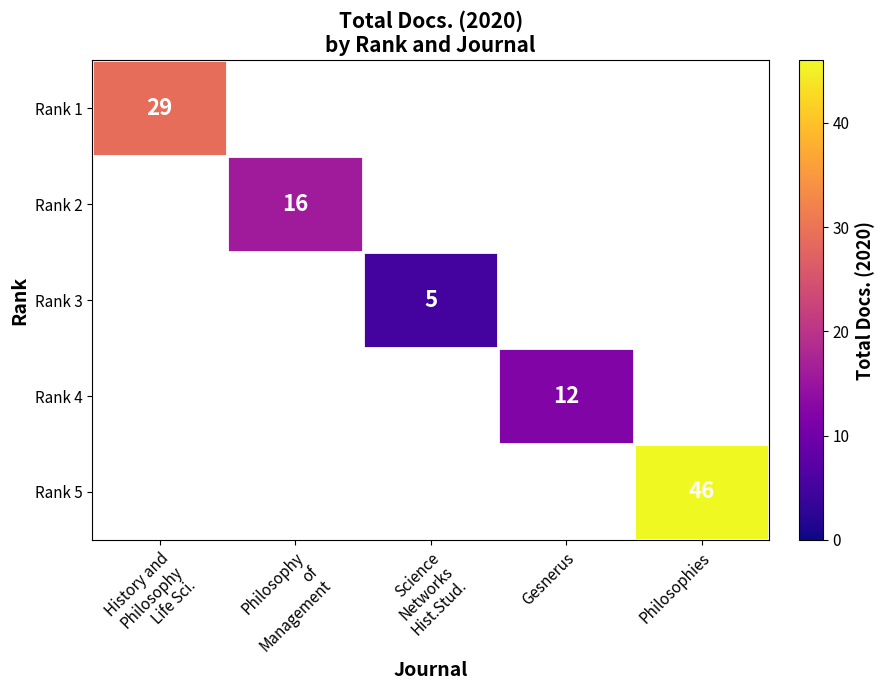

Is it true that Rank 5 equals 18 at Philosophies?

False